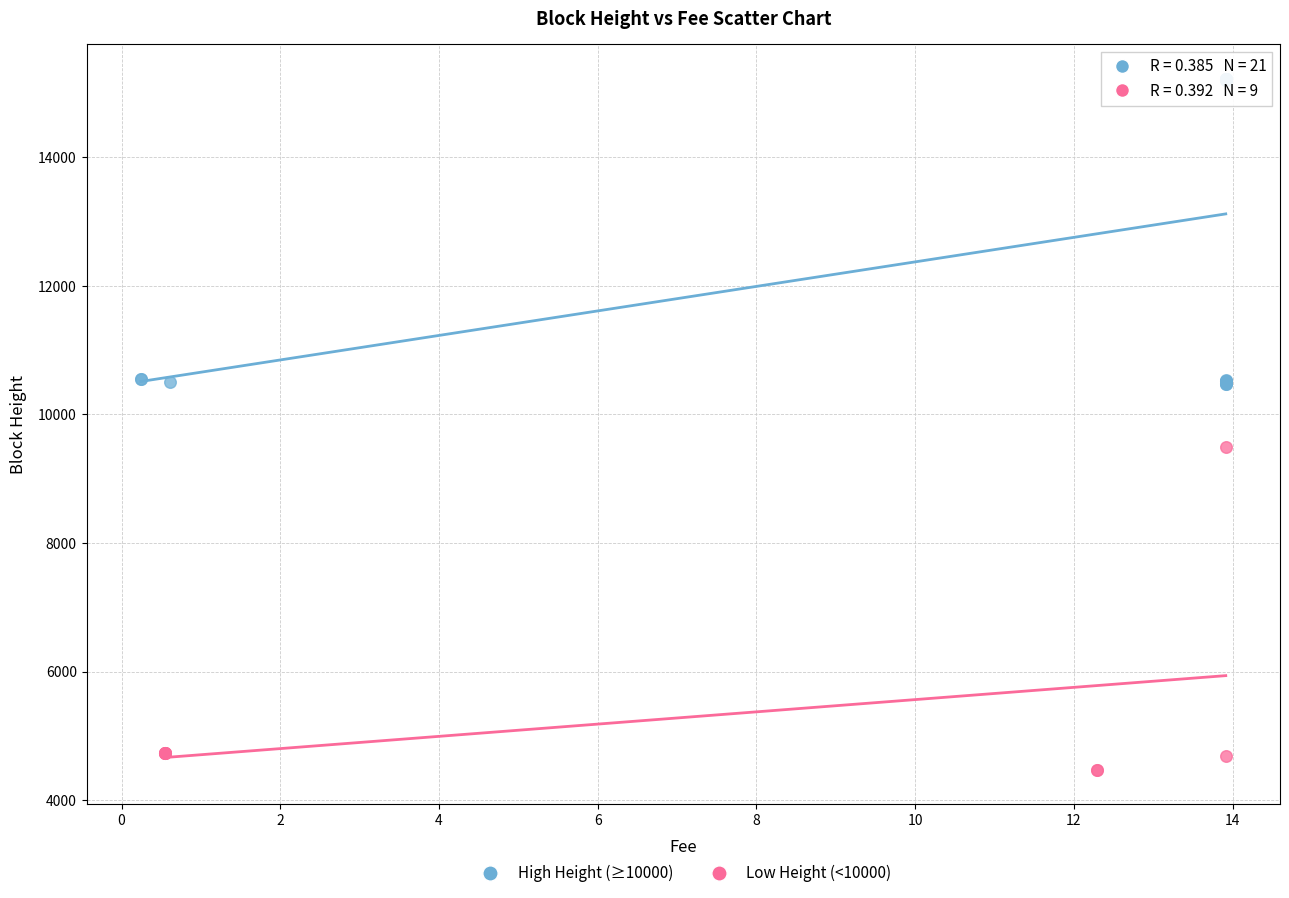

Which series reaches the maximum Y coordinate?

High Height (≥10000)